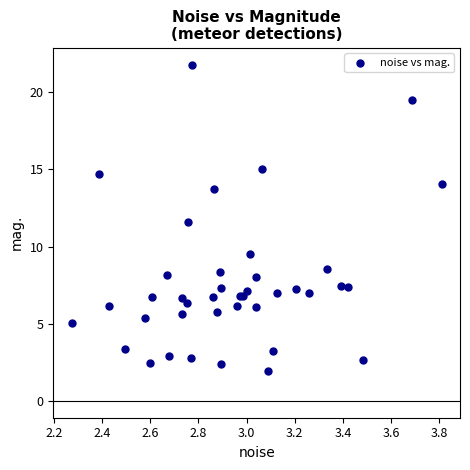

What Y value in the scatter plot is closest to 11?

11.6